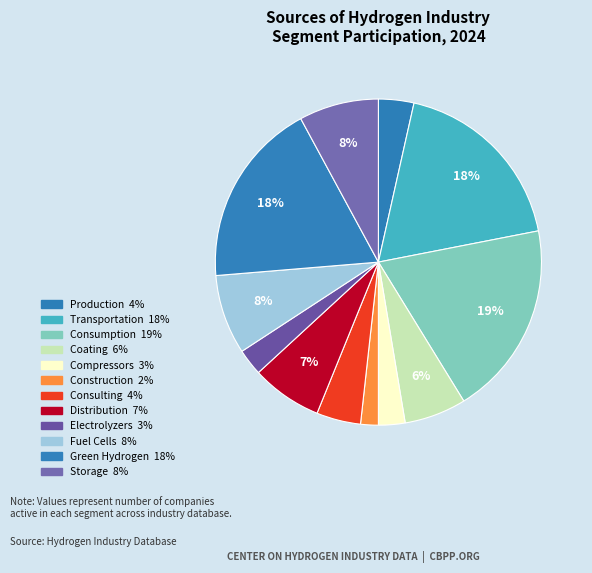

True or false: Construction accounts for 2% of the total.

True